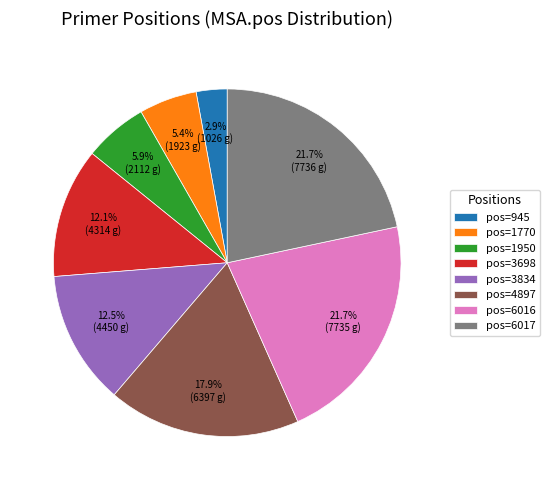

Does any single category account for the majority?

No